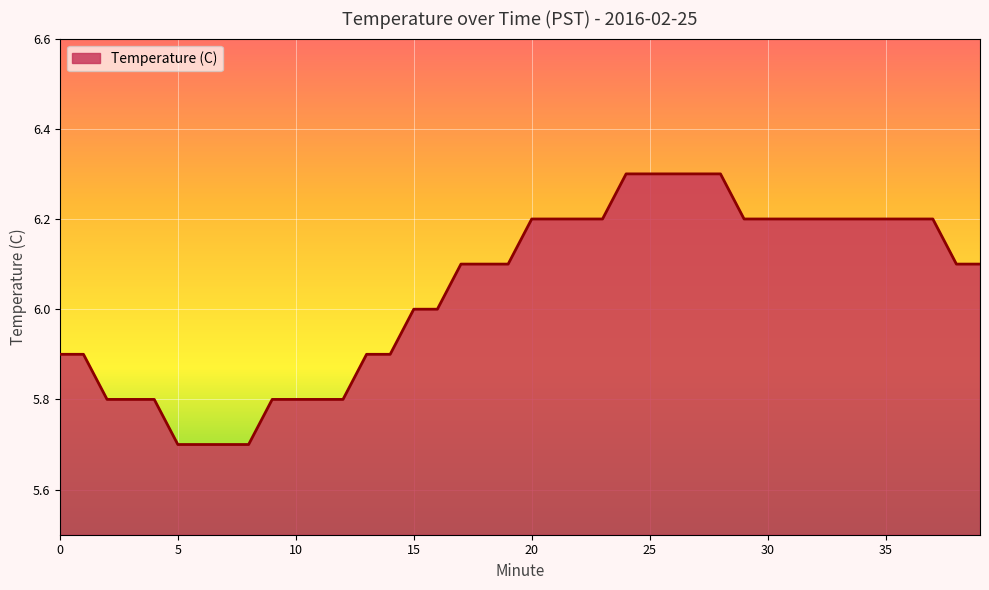

What is the smallest value displayed?

5.7